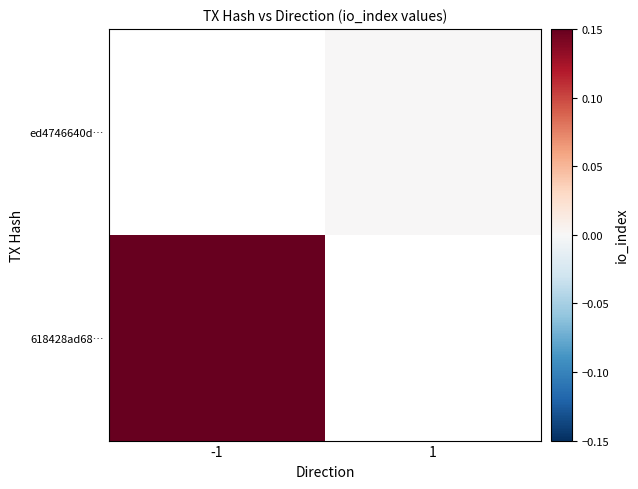

At how many categories does at least one series exceed 0?

1